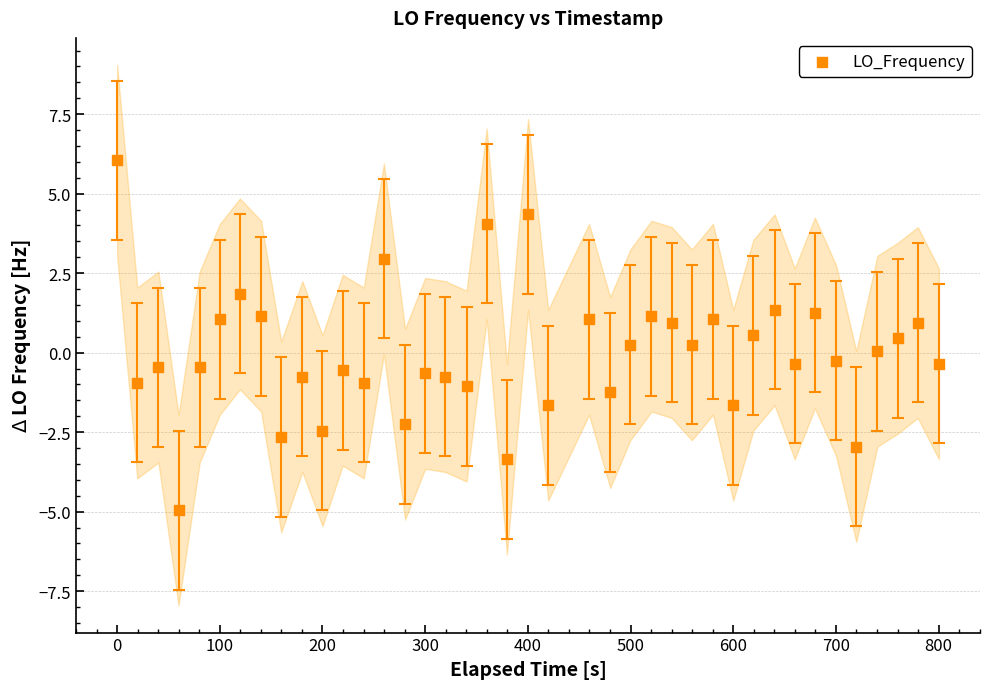

What is the range of X values (max minus min)?

800.3